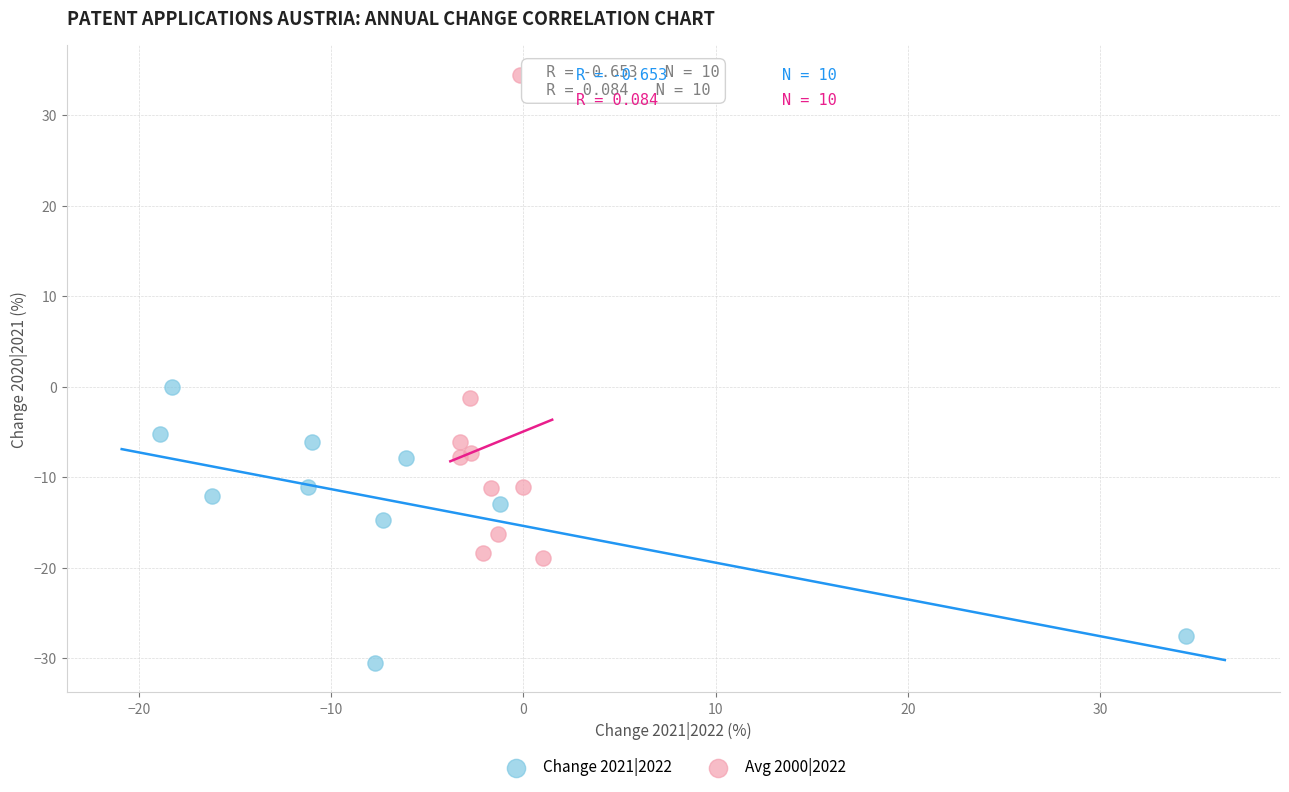

Which series has the largest Y range (max minus min)?

Avg 2000|2022